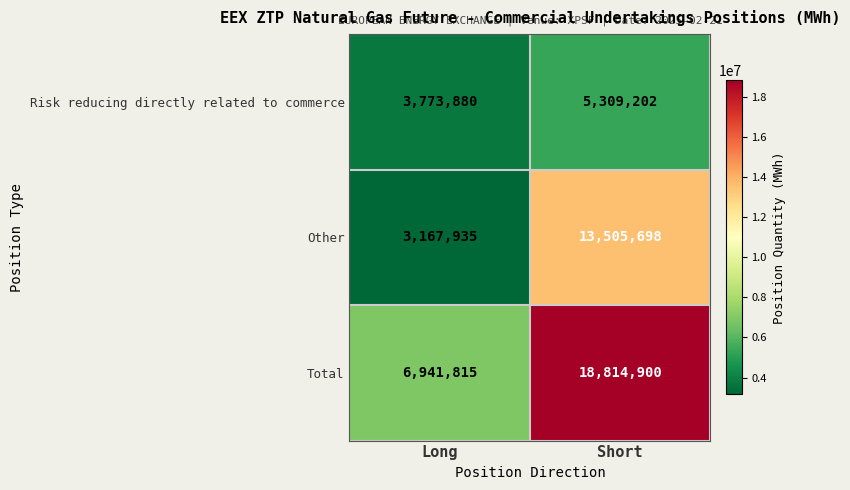

What is the difference between the maximum and minimum values in the Other series?

10337763